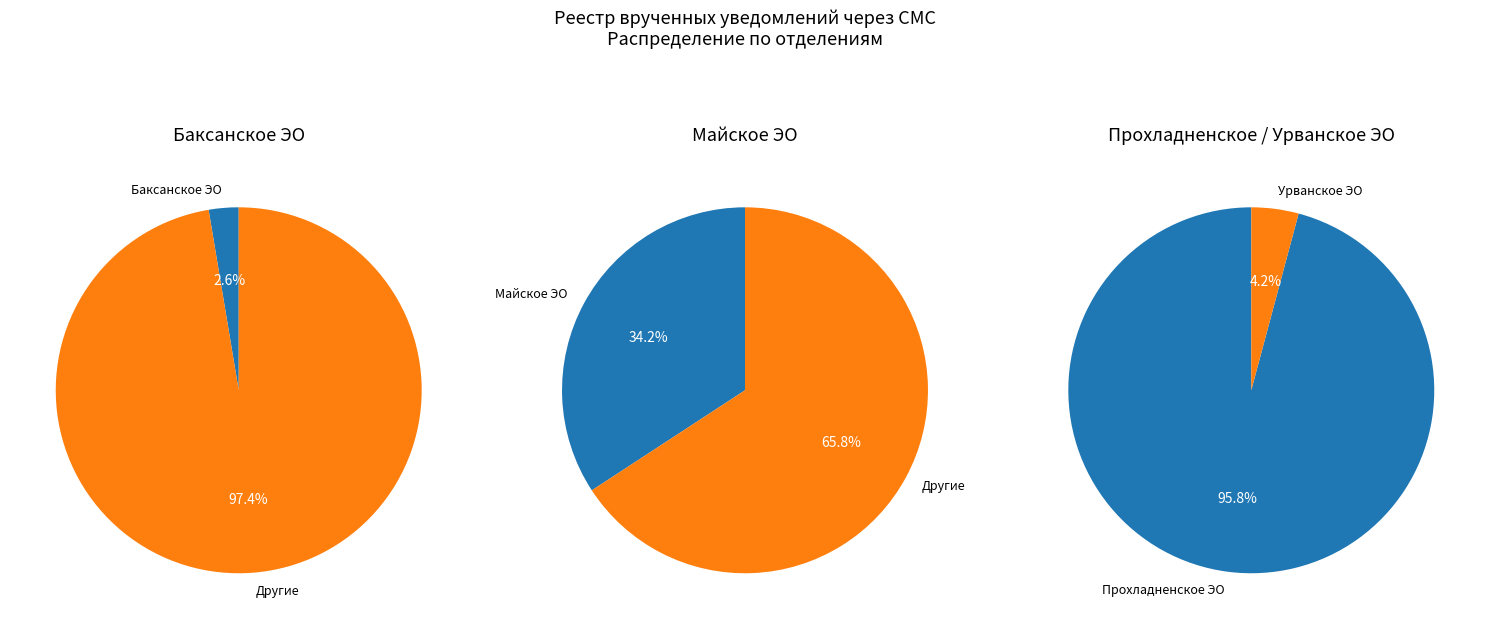

What is the smallest slice in the pie chart?

Баксанское ЭО